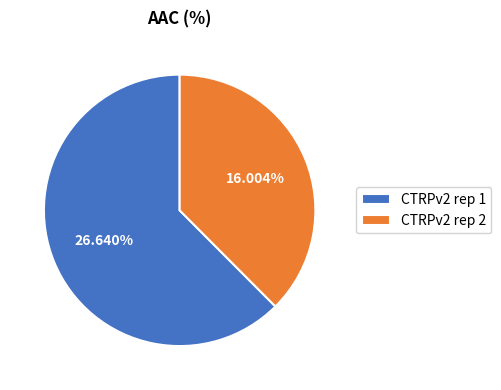

Which slice is the smallest?

CTRPv2 rep 2